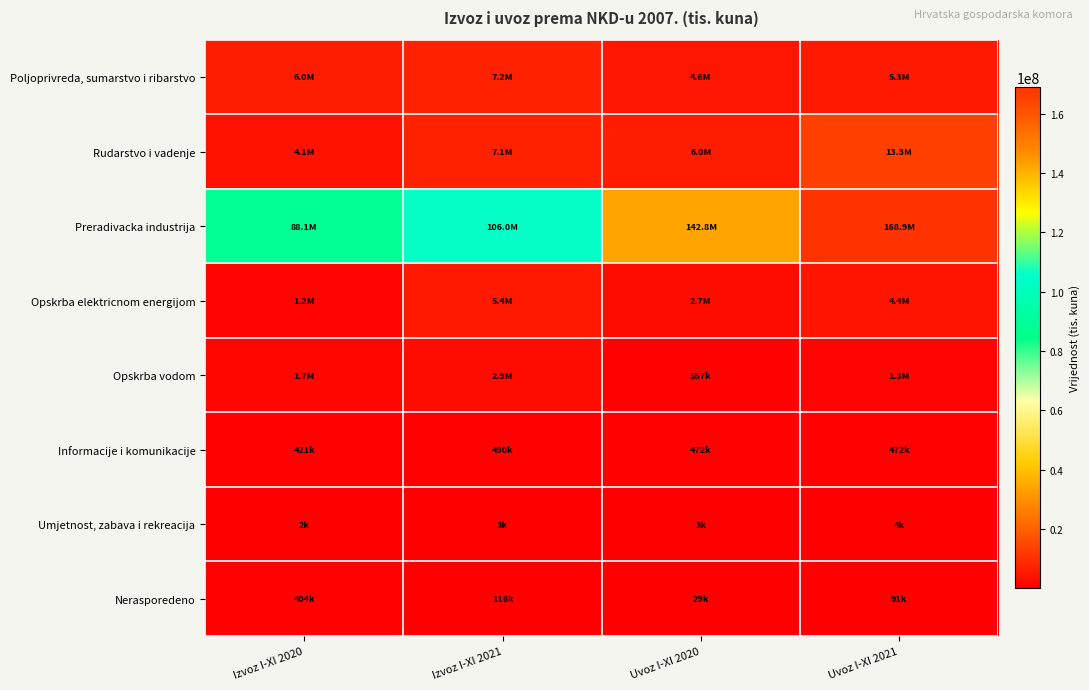

Which series has the widest spread of values?

Preradivacka industrija